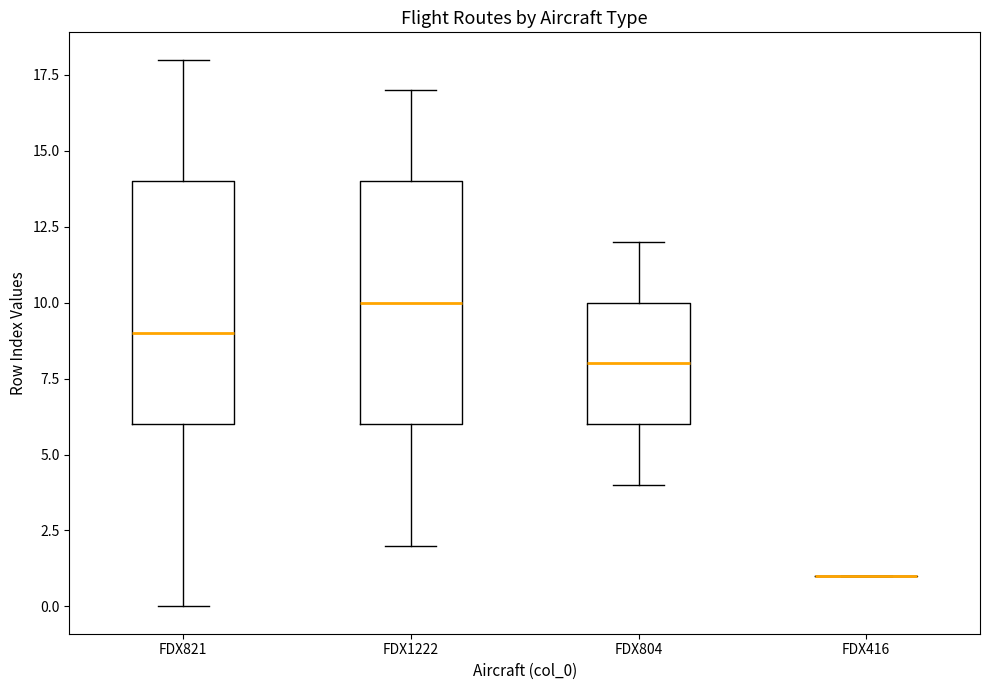

Where does the lower whisker of the box for FDX1222 end on the y-axis? The values are not printed on the chart, so give them approximately, as read against the axis.

2